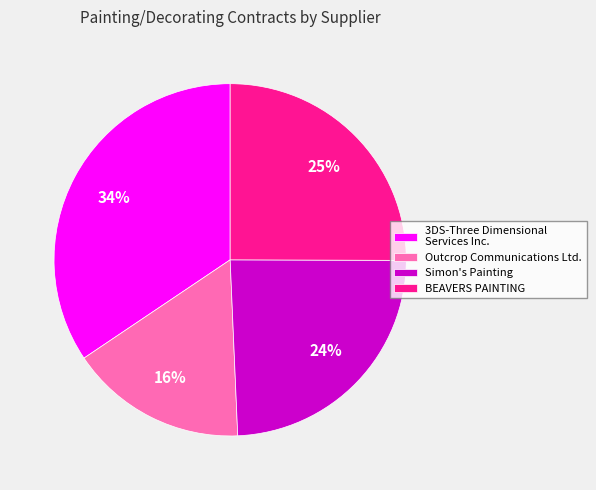

To the nearest percent, what portion does BEAVERS PAINTING represent?

25%